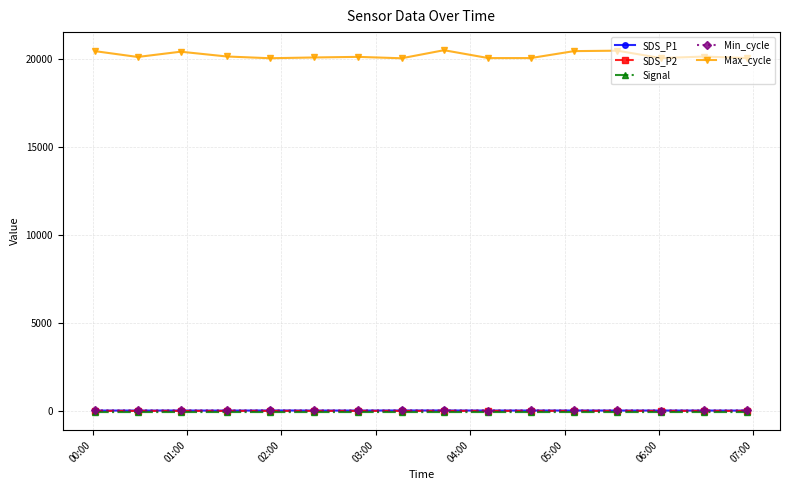

Which series has the widest spread of values?

Max_cycle